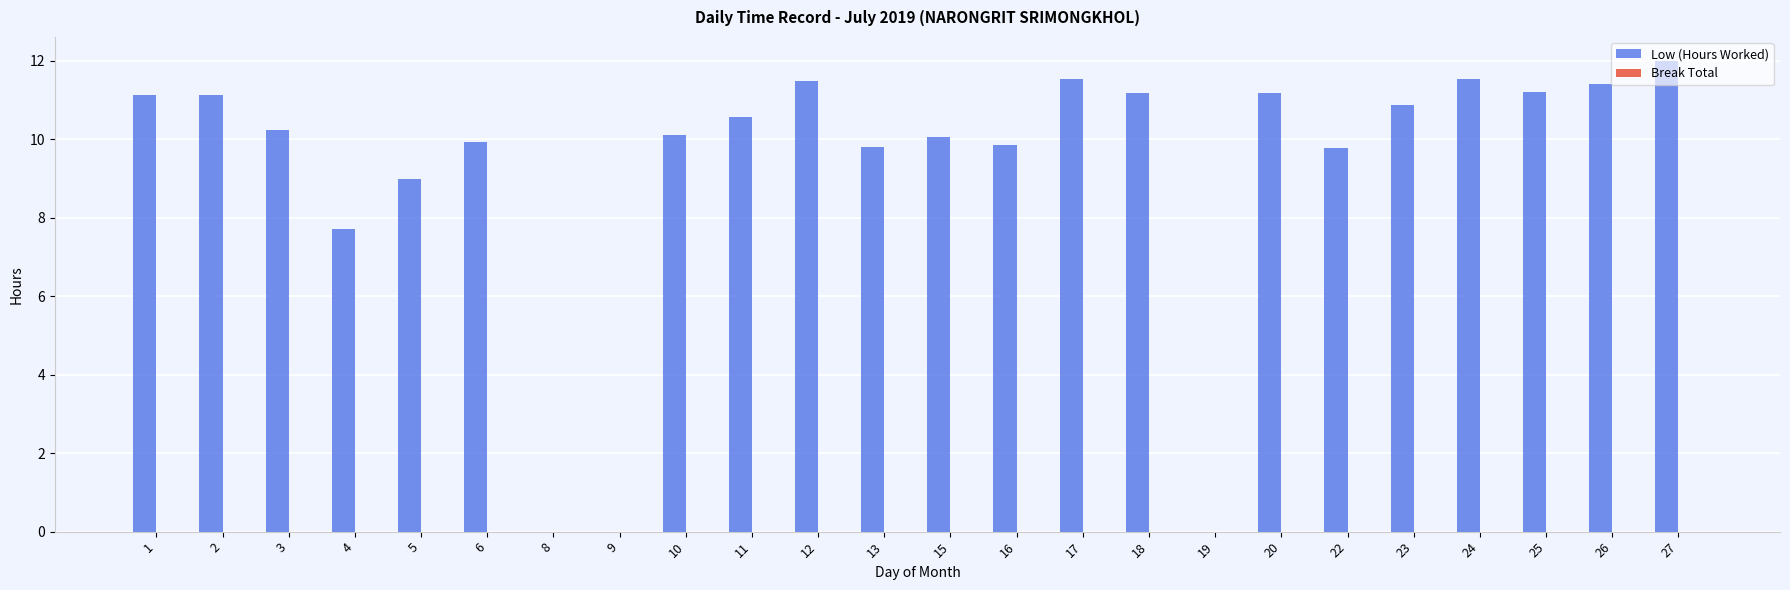

Does the chart contain stacked bars?

No